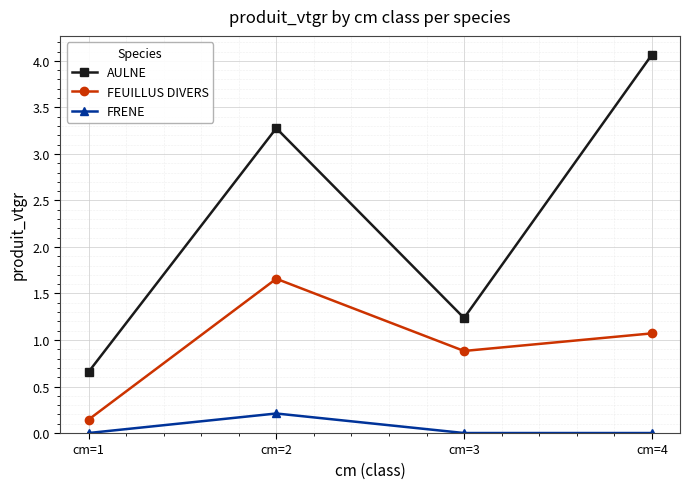

What is the total value across all series at cm=4?

5.1